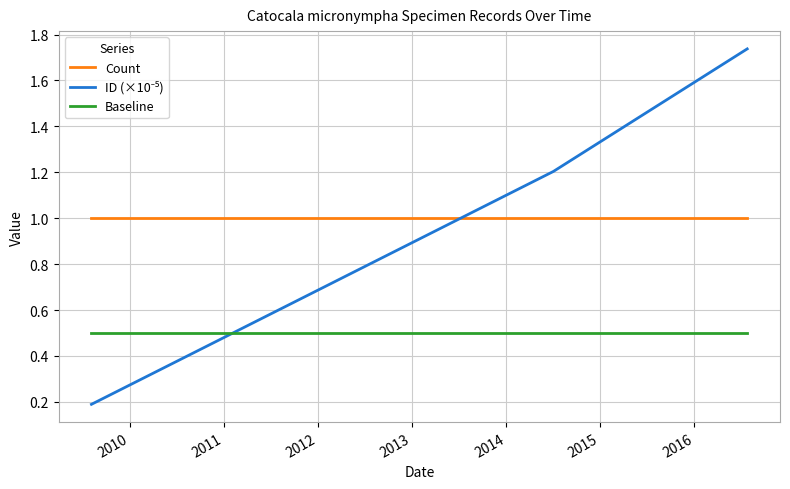

What is the lowest value of the Baseline series?

0.5